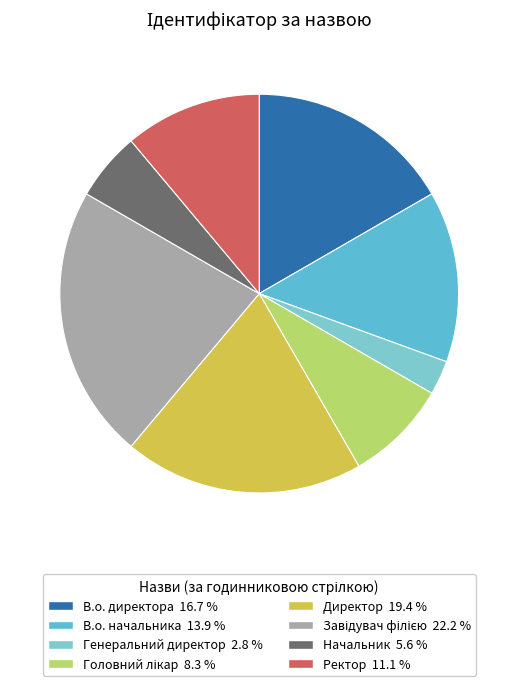

Does any single category account for the majority?

No